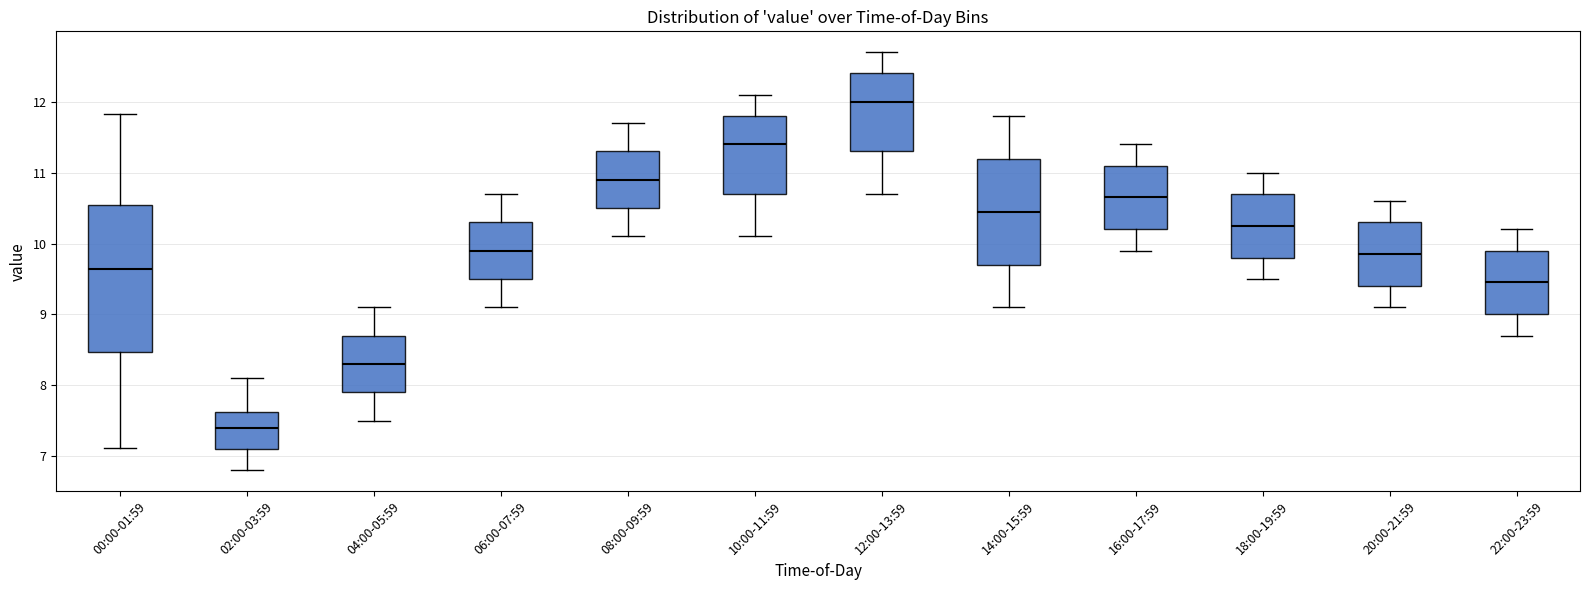

Reading left to right, transcribe this box plot: for each box, give where its median line is, the range the box spans, and where its two whiskers end, as read against the y-axis. The values are not printed on the chart, so give them approximately, as read against the axis.

00:00-01:59: median 9.6, box 8.5 to 10.5, whiskers 7.1 to 11.8
02:00-03:59: median 7.4, box 7.1 to 7.6, whiskers 6.8 to 8.1
04:00-05:59: median 8.3, box 7.9 to 8.7, whiskers 7.5 to 9.1
06:00-07:59: median 9.9, box 9.5 to 10.3, whiskers 9.1 to 10.7
08:00-09:59: median 10.9, box 10.5 to 11.3, whiskers 10.1 to 11.7
10:00-11:59: median 11.4, box 10.7 to 11.8, whiskers 10.1 to 12.1
12:00-13:59: median 12.0, box 11.3 to 12.4, whiskers 10.7 to 12.7
14:00-15:59: median 10.5, box 9.7 to 11.2, whiskers 9.1 to 11.8
16:00-17:59: median 10.7, box 10.2 to 11.1, whiskers 9.9 to 11.4
18:00-19:59: median 10.3, box 9.8 to 10.7, whiskers 9.5 to 11.0
20:00-21:59: median 9.9, box 9.4 to 10.3, whiskers 9.1 to 10.6
22:00-23:59: median 9.5, box 9.0 to 9.9, whiskers 8.7 to 10.2